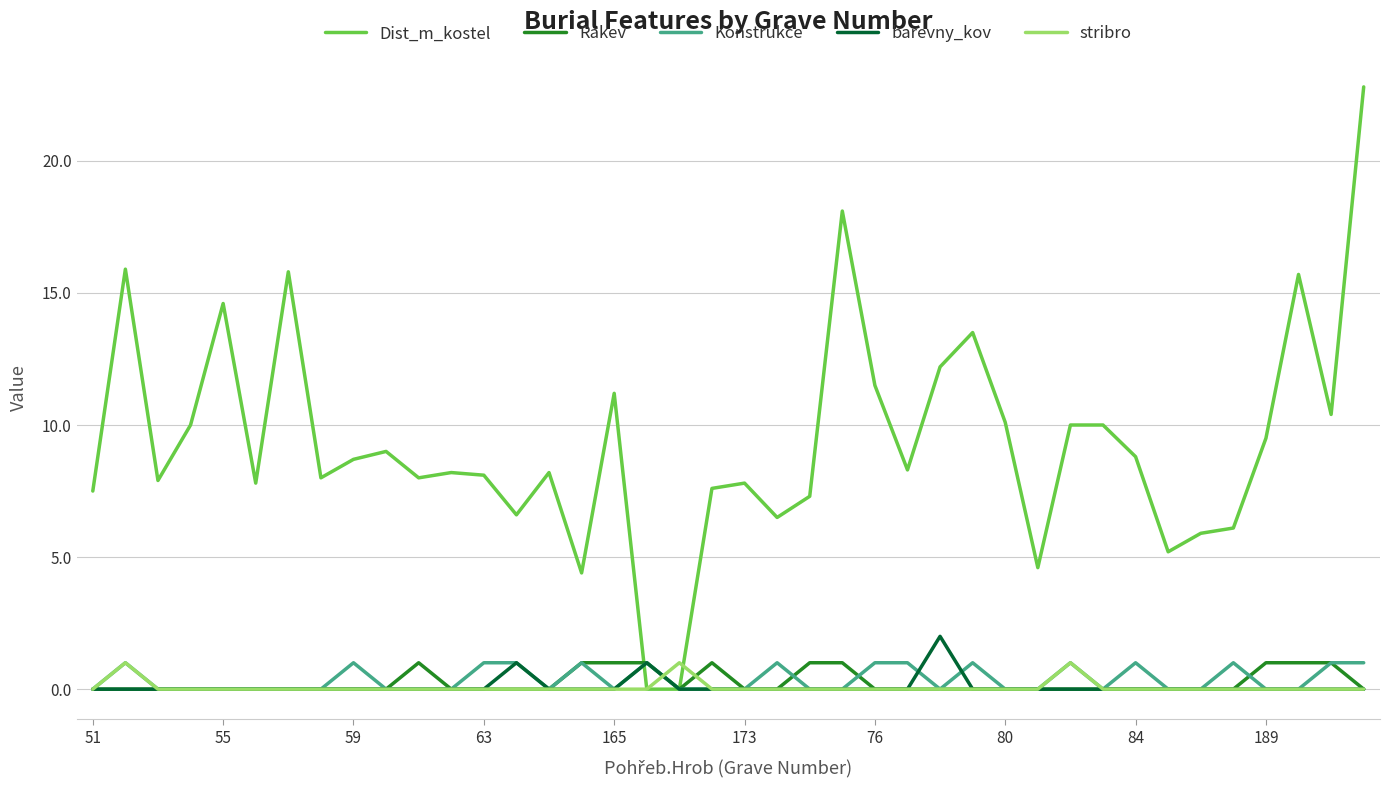

What is the sum of all barevny_kov values?

4.0